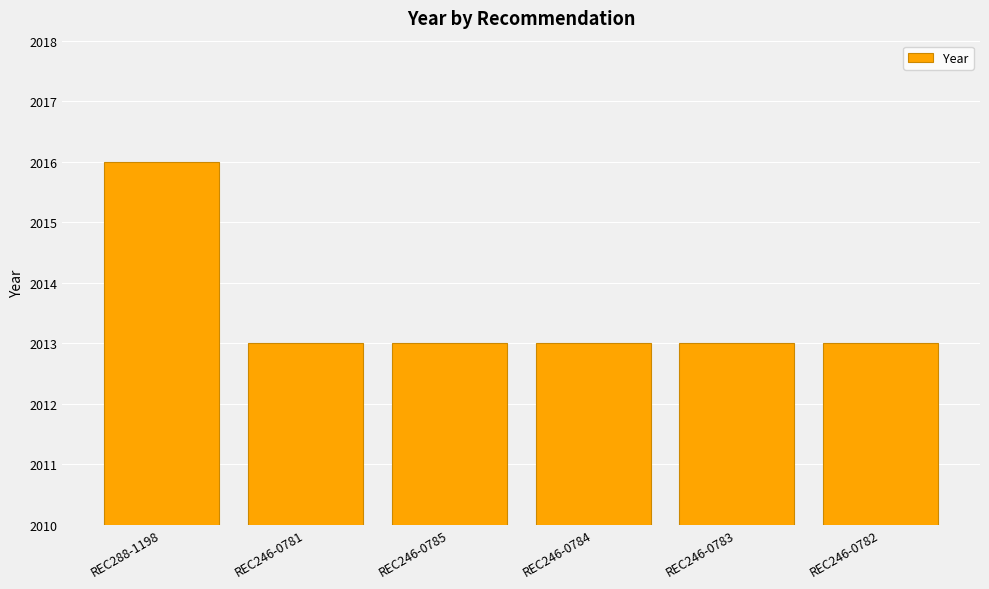

How many bars are there in total?

6